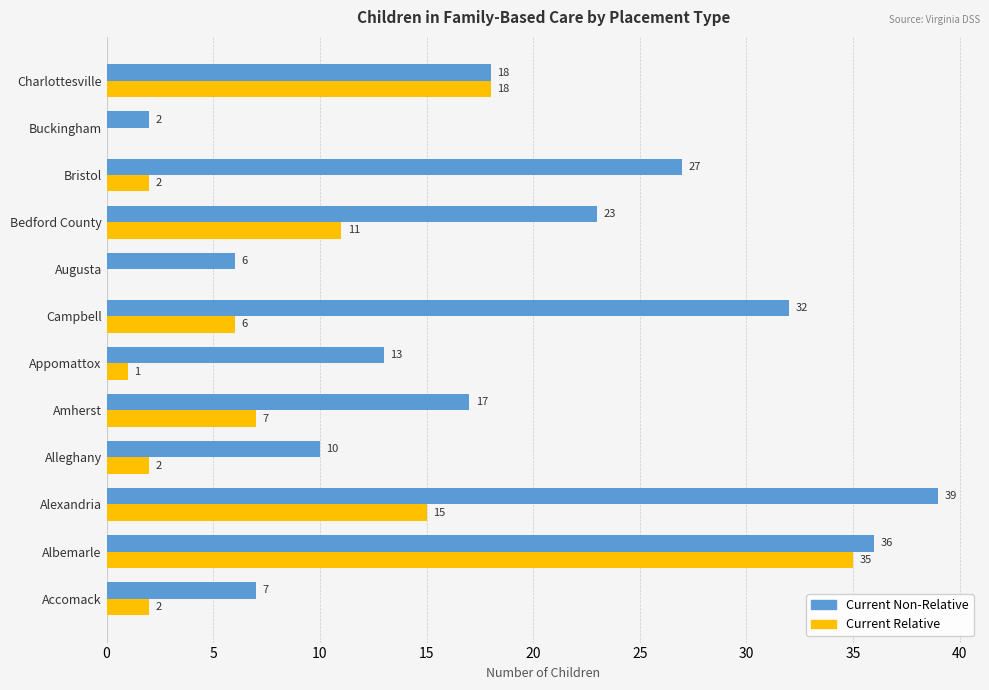

What value does the Current Non-Relative series have at Augusta, to the nearest 5?

5